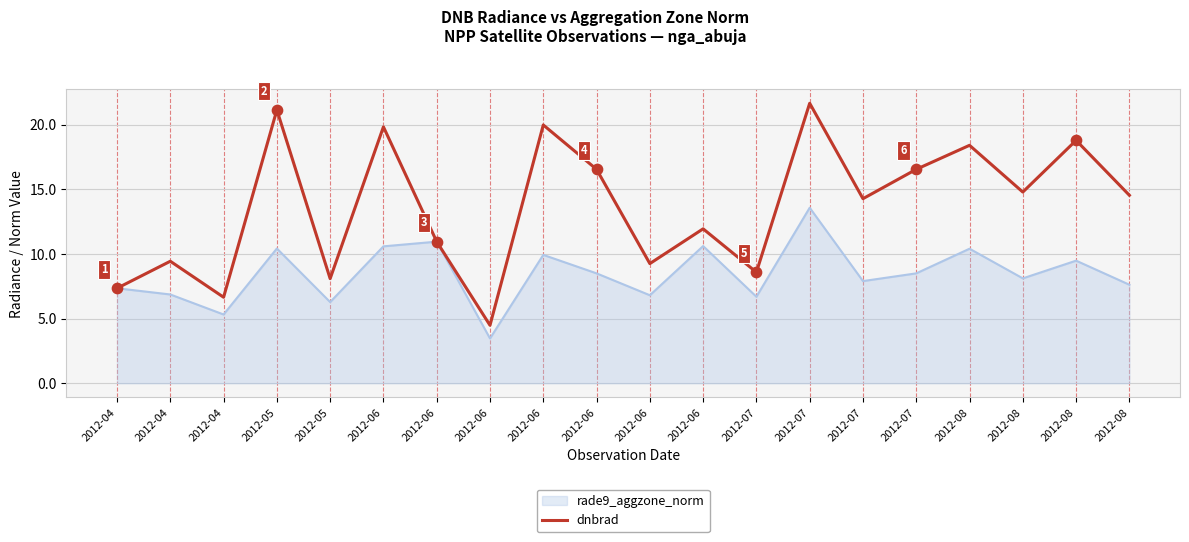

Which has a higher value, 2012-06 or 2012-07?

2012-06